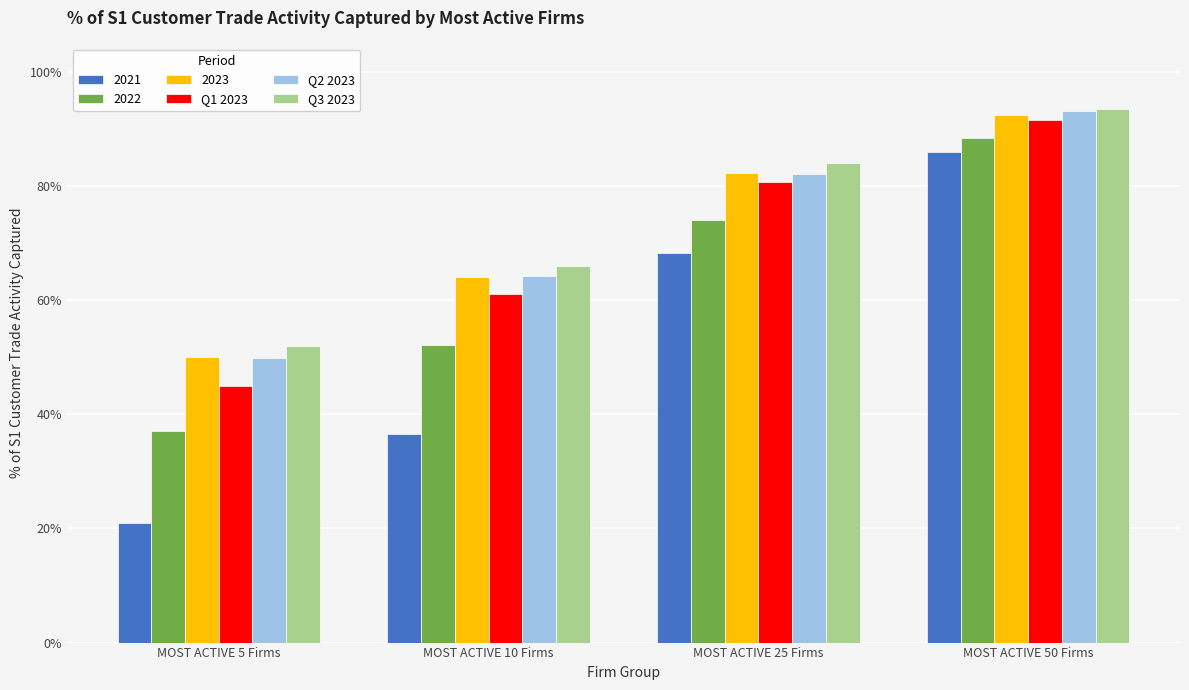

Where is Q2 2023 nearest to the value 0?

MOST ACTIVE 5 Firms